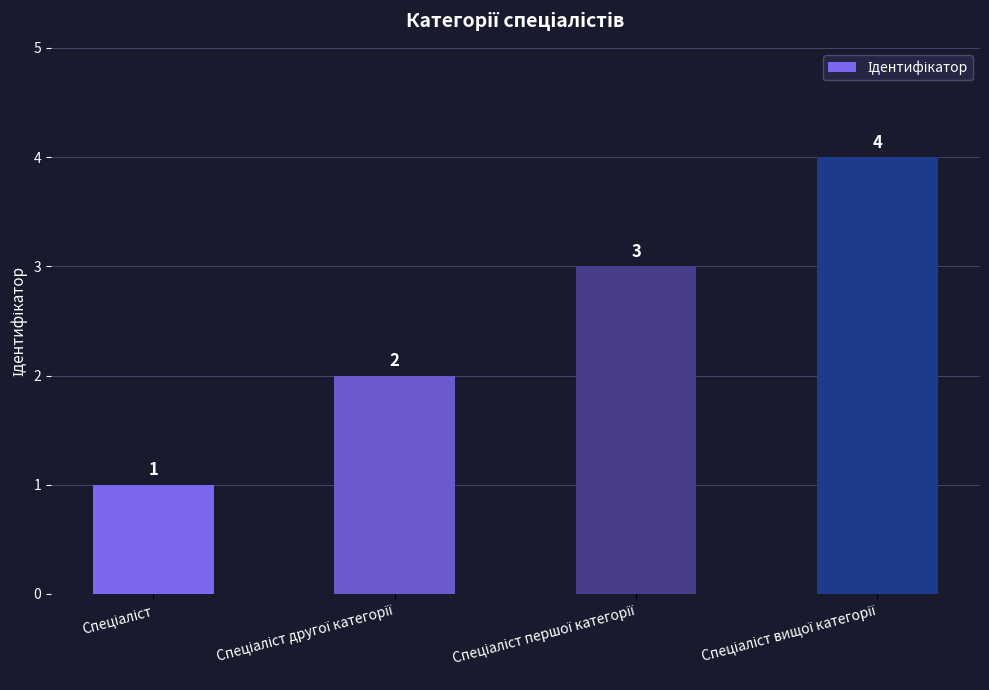

What is the sum of all values?

10